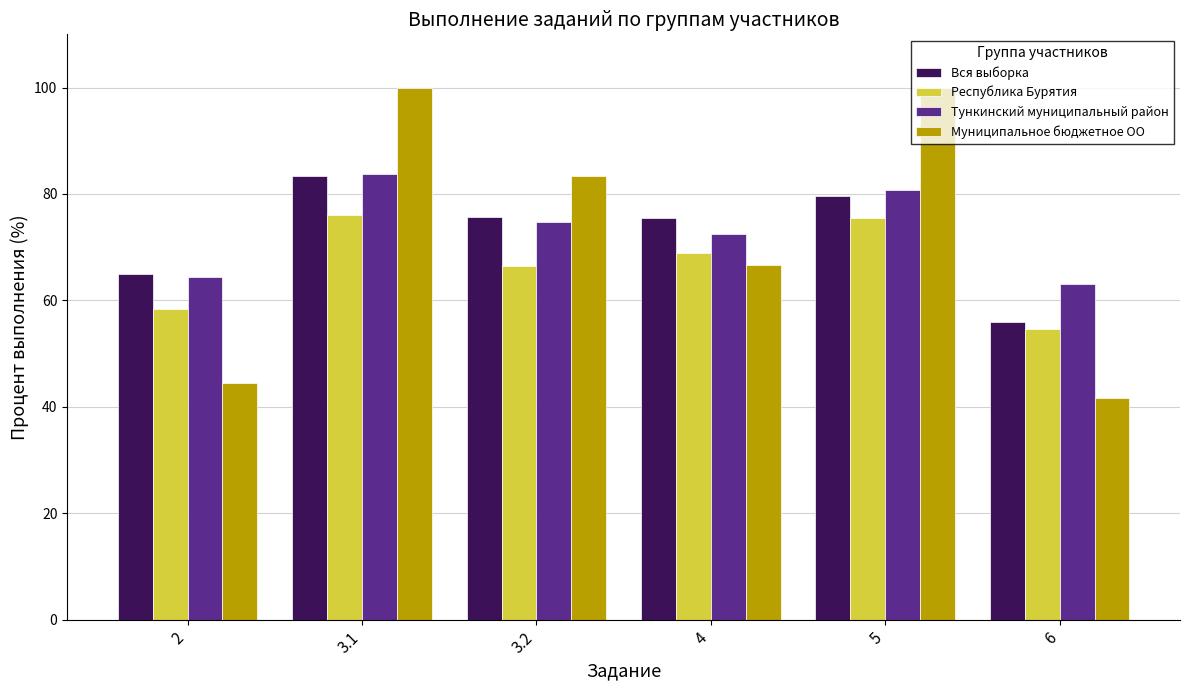

How many bars are there in total?

24